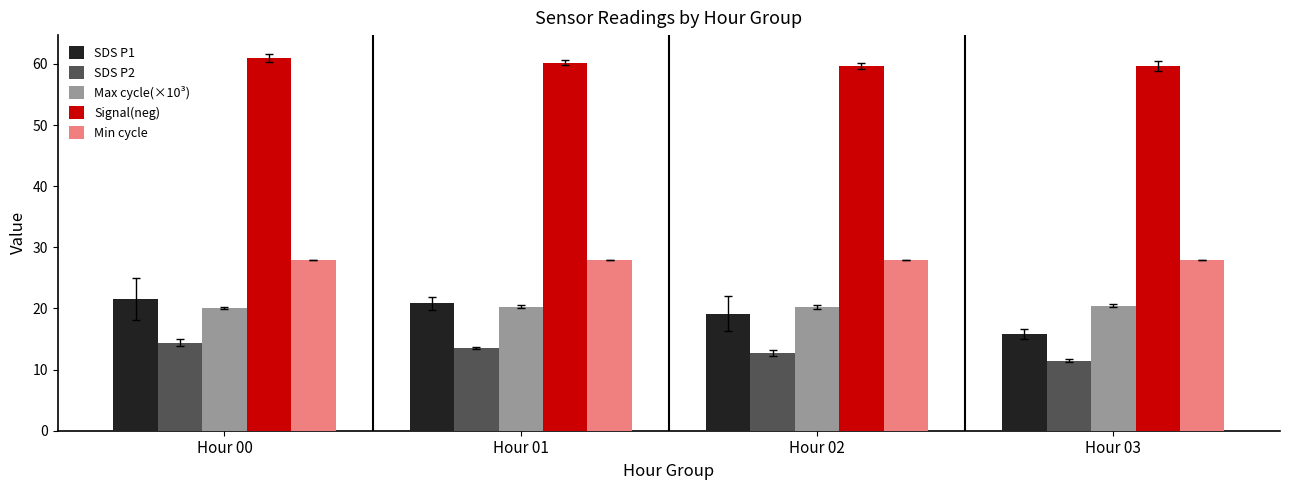

Is the value of SDS P2 at Hour 02 greater than the value of Max cycle(×10³) at Hour 00?

No